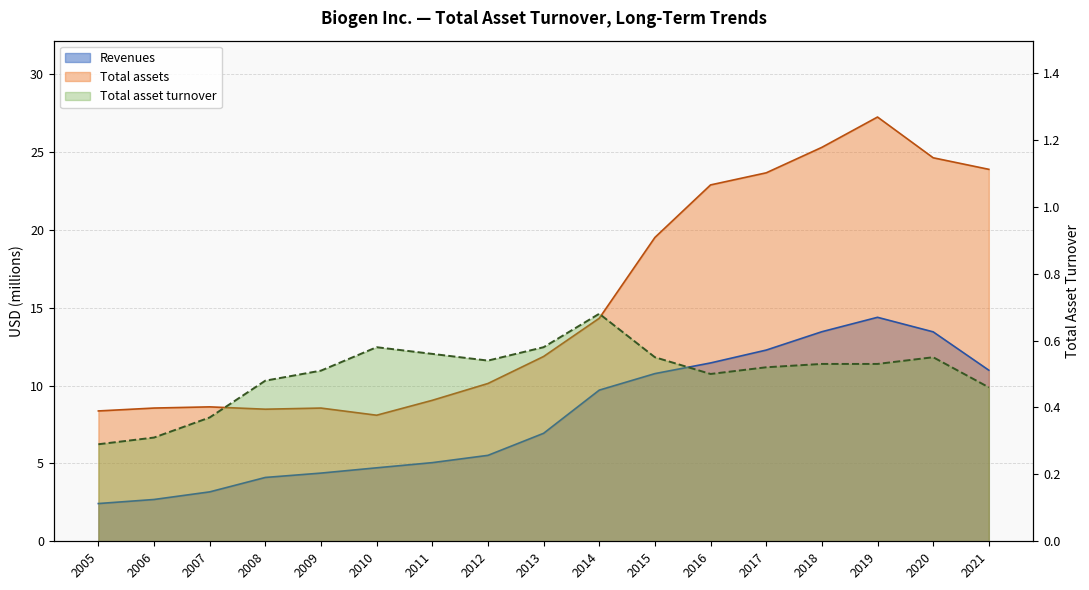

At which category is the sum across all series the highest?

2019